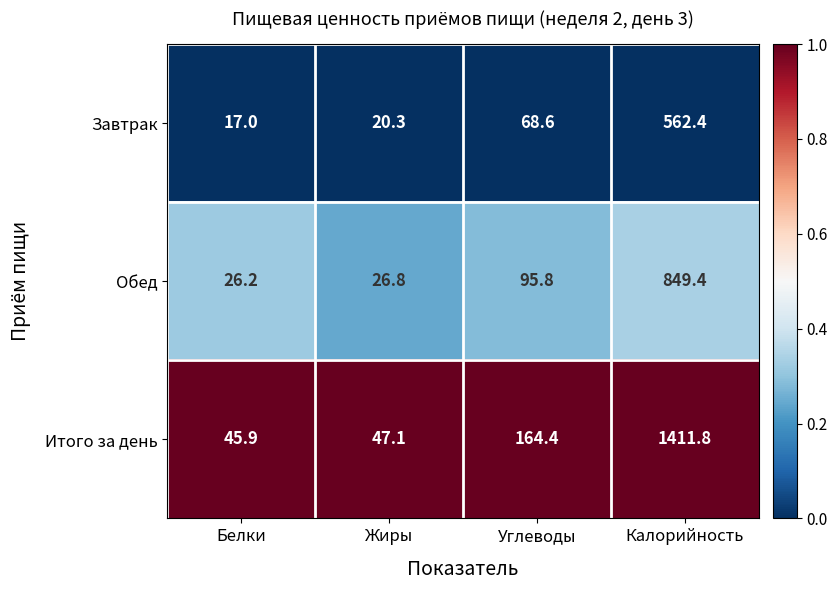

Which label corresponds to the largest value in the chart?

Калорийность